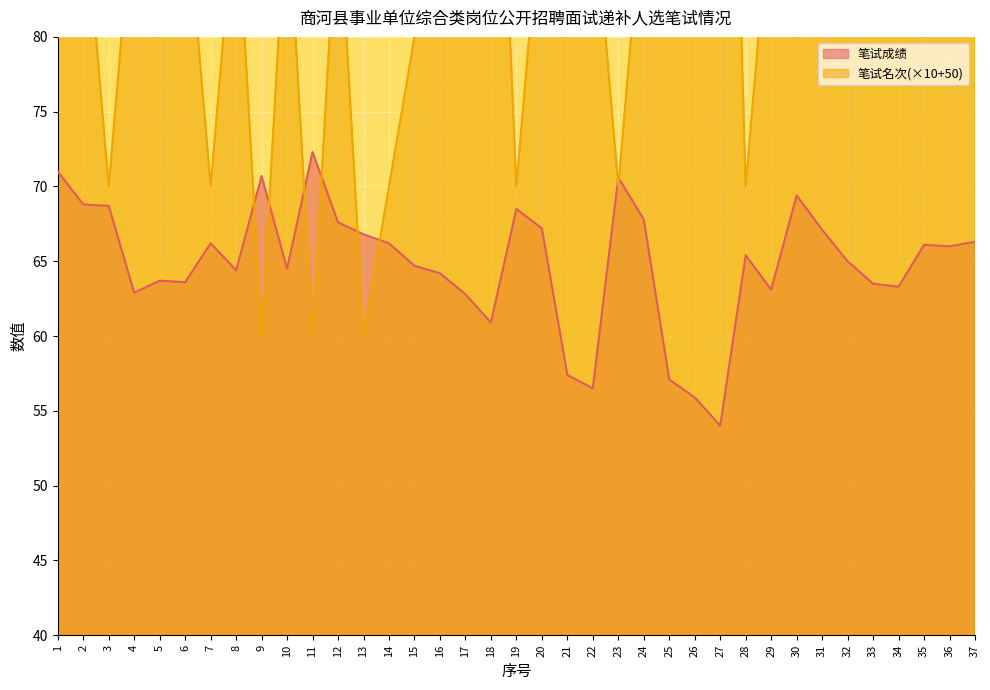

At which category does the chart reach its peak across all series?

27